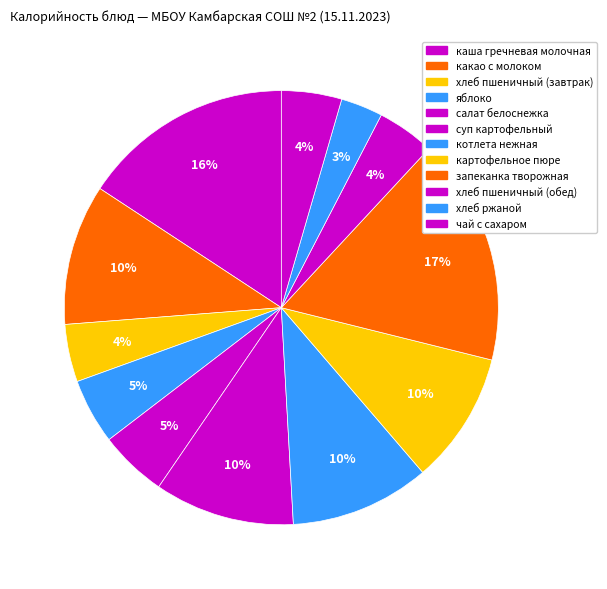

To the nearest percent, what is the average slice percentage?

8%